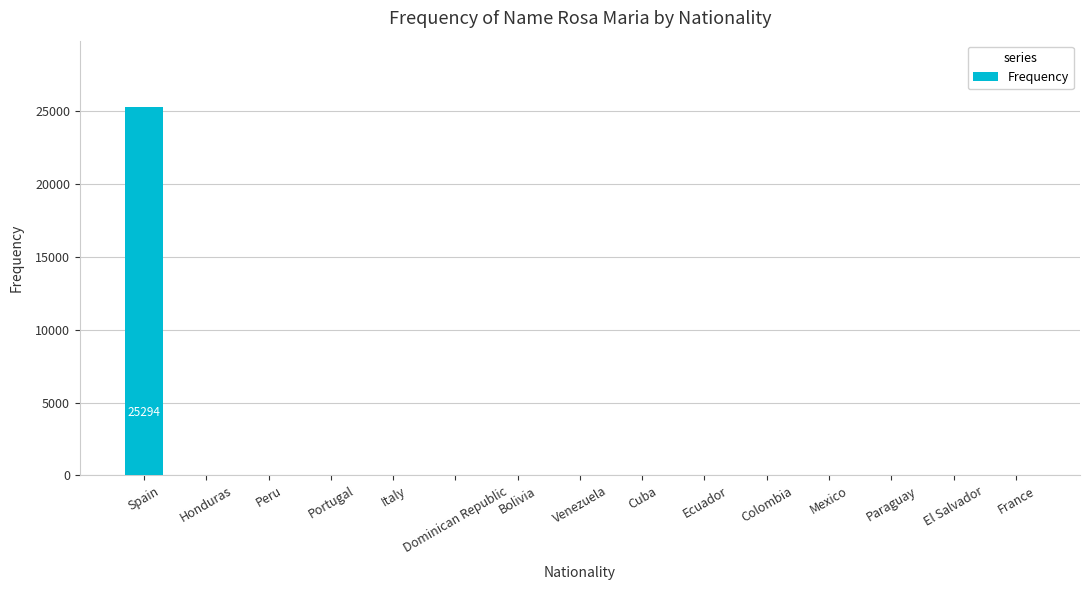

What is the ratio of the value at France to the value at Paraguay?

0.7